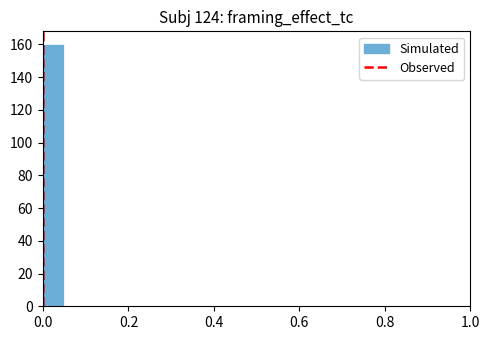

Read against the x-axis, roughly where is the centre of the tallest bar?

0.02